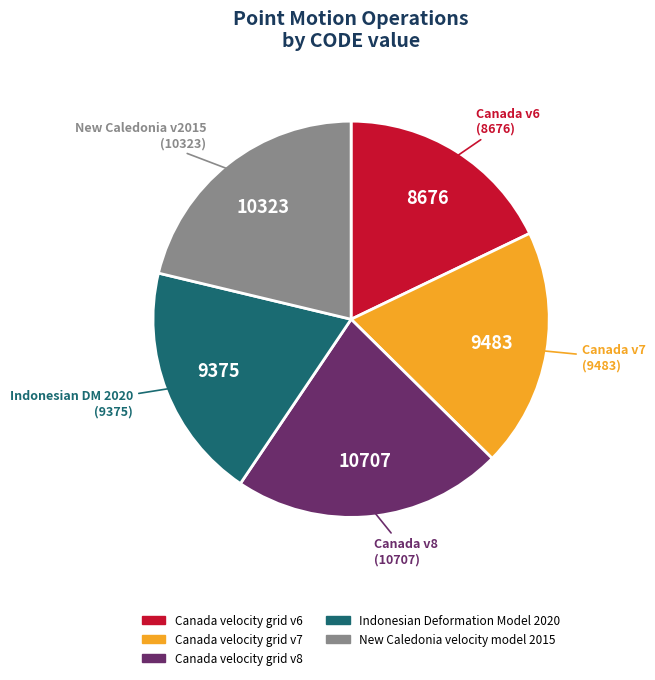

Is it true that Canada velocity grid v7 is 30% of the pie?

False